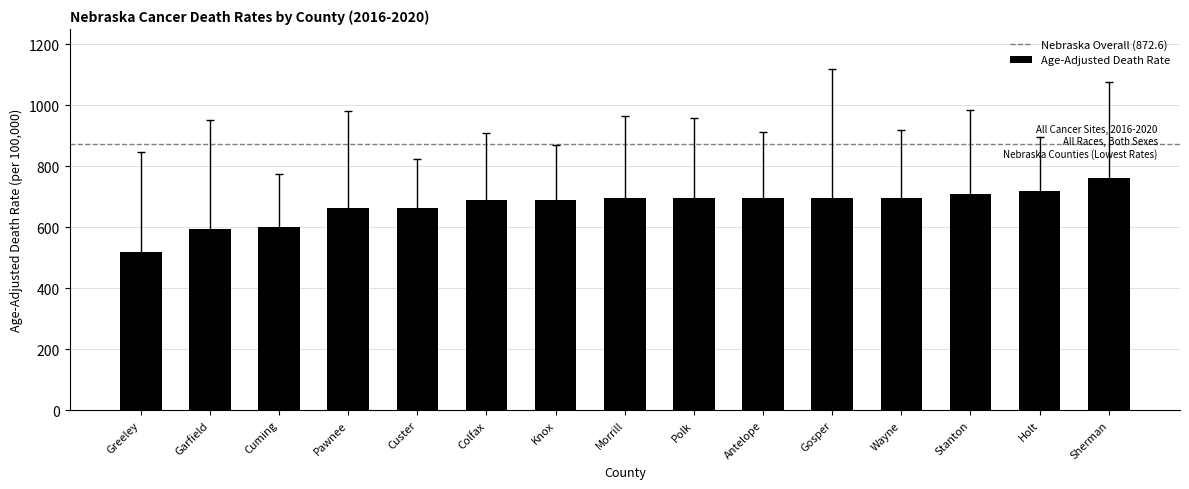

The chart shows a value of 1111.3 at Colfax. True or false?

False